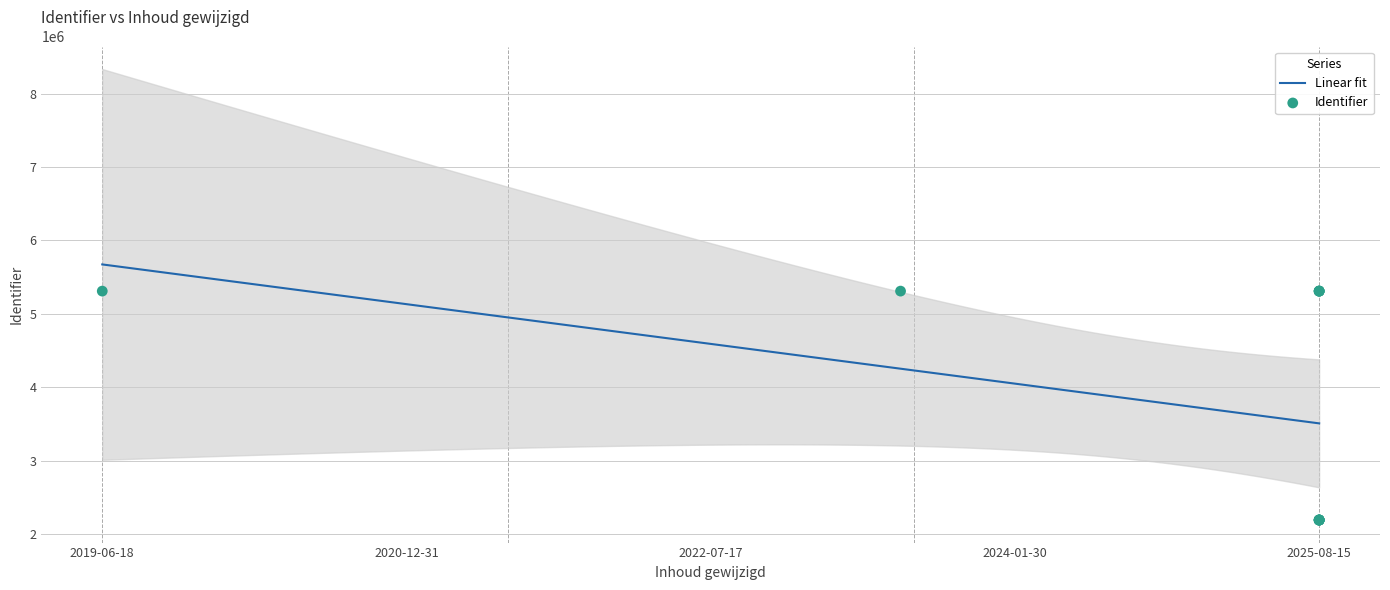

What is the change in value from 2025-08-15 to 2025-08-15?

+93